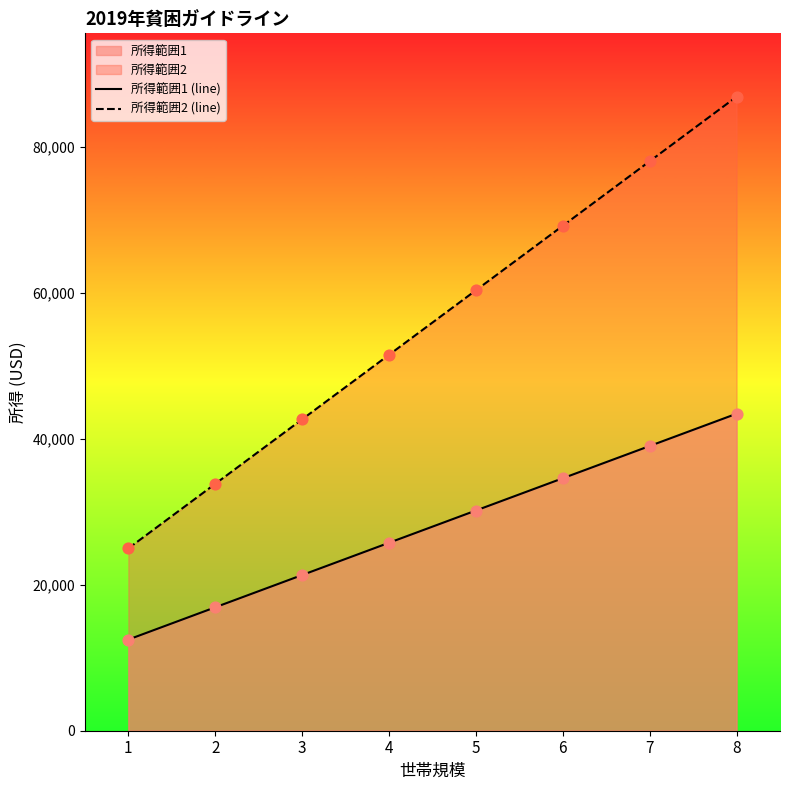

At which category is the sum across all series the highest?

8